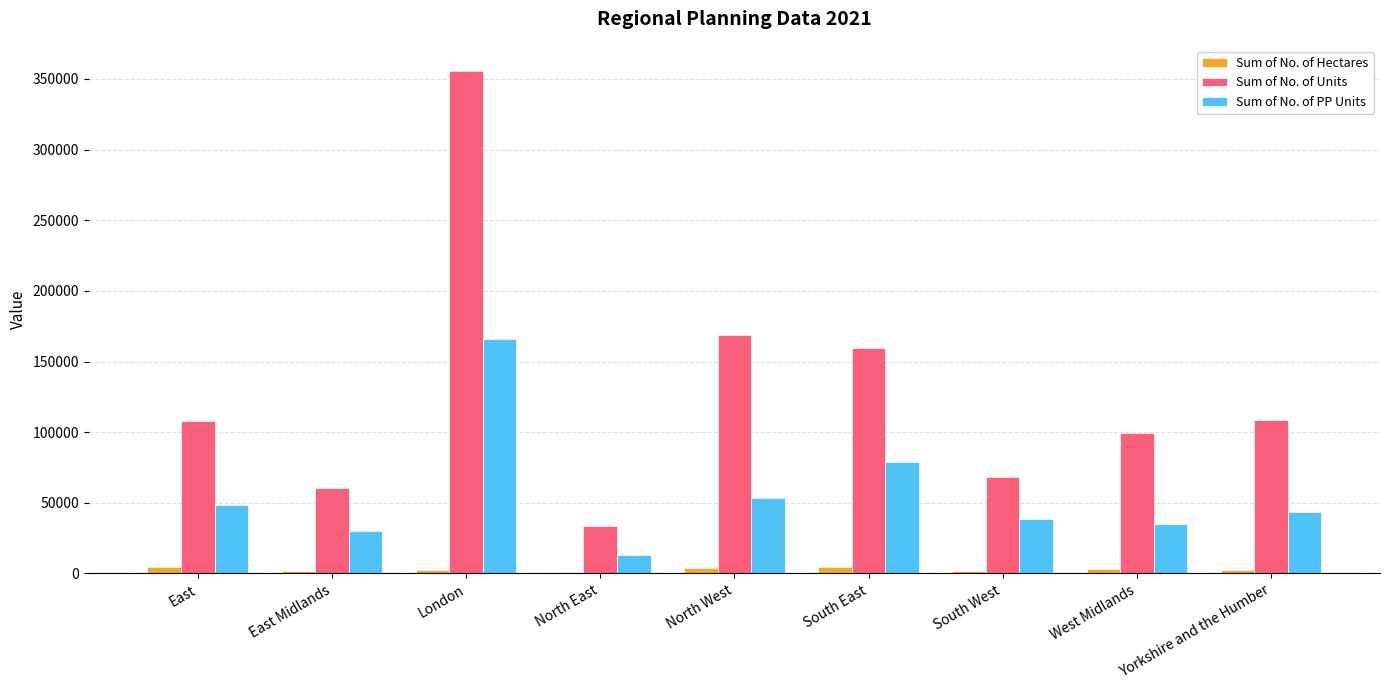

True or false: Sum of No. of Units has a value of 159779.0 at South East.

True